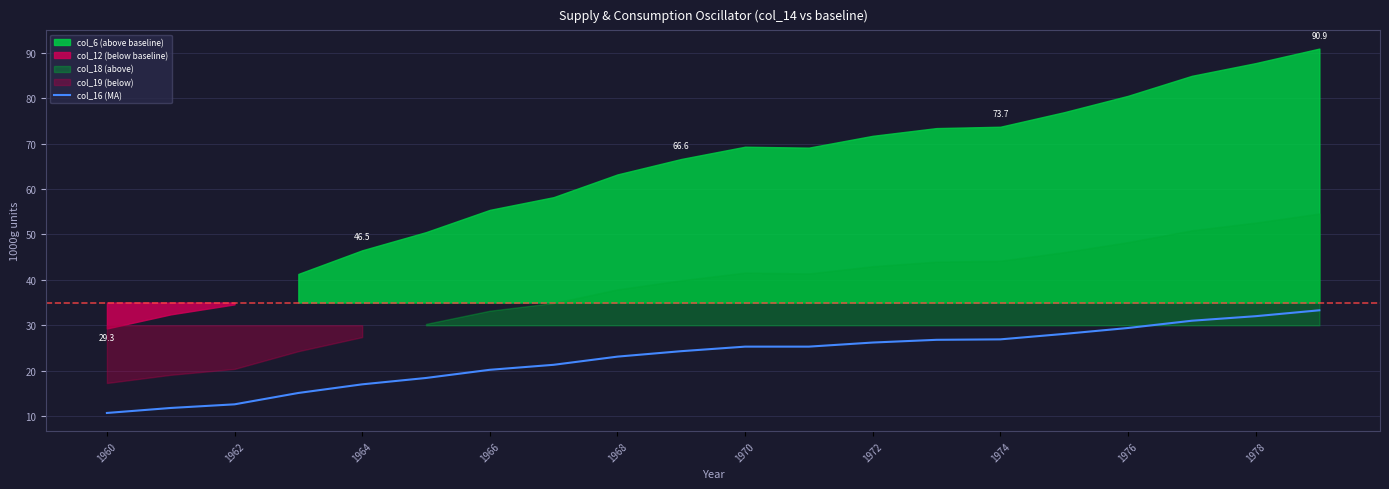

What is the minimum value shown in the chart?

10.7